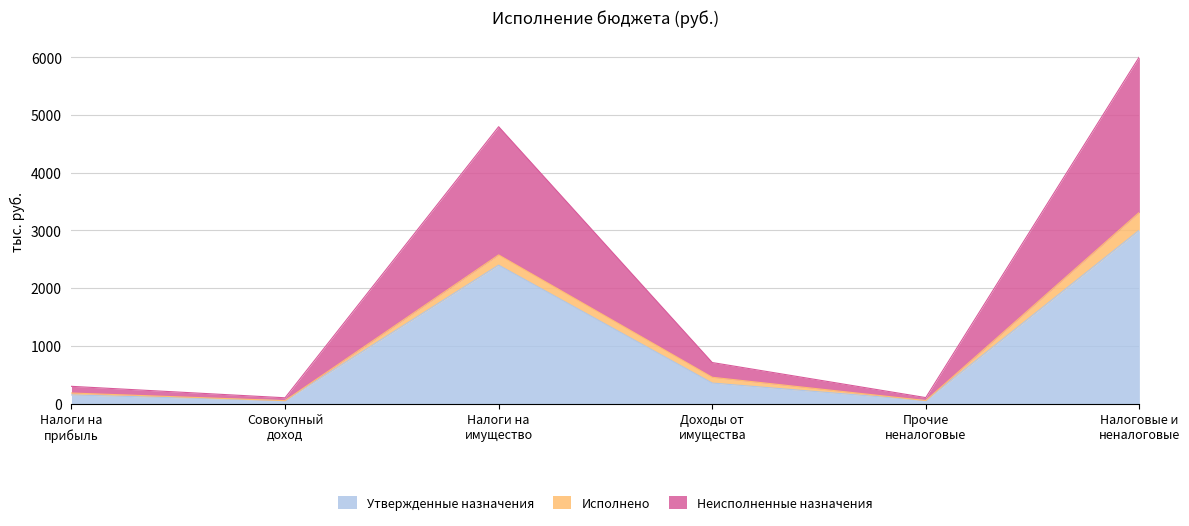

What is the maximum value for Утвержденные назначения?

3002.7